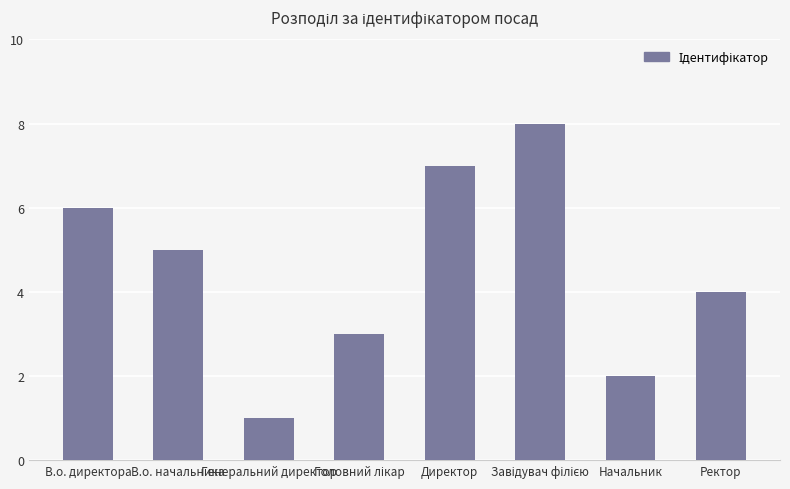

Which label corresponds to the smallest value in the chart?

Генеральний директор